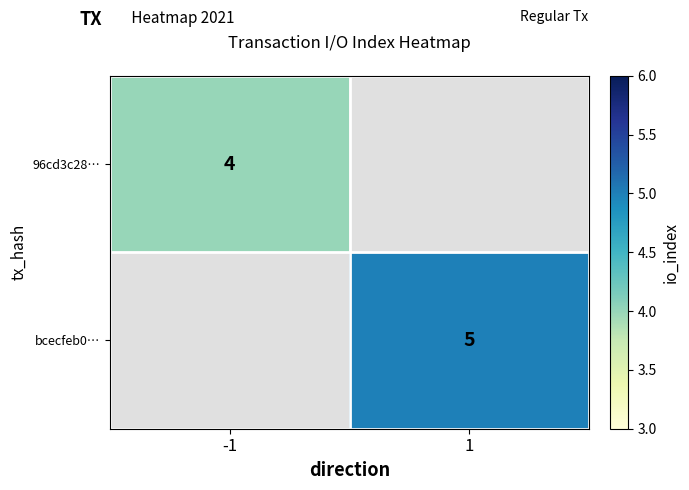

The bcecfeb0… series shows 7 at 1. True or false?

False